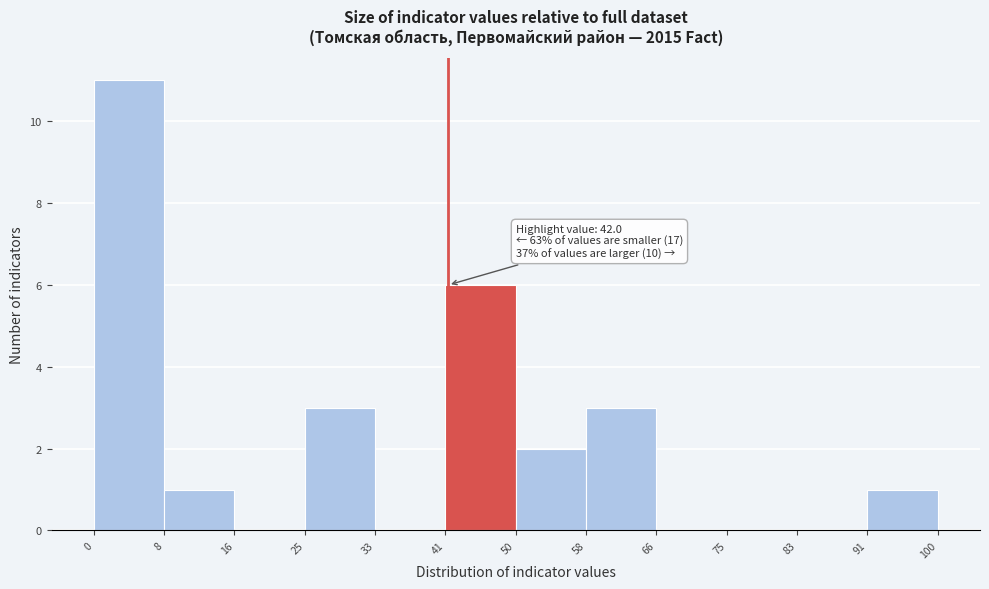

Over which range of the x-axis is the bar tallest?

0 to 8